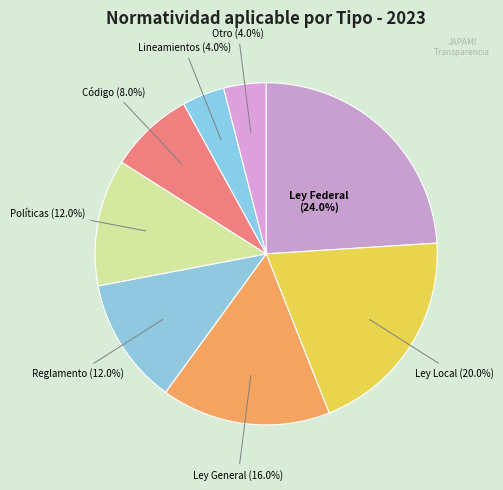

What is the smallest slice in the pie chart?

Lineamientos